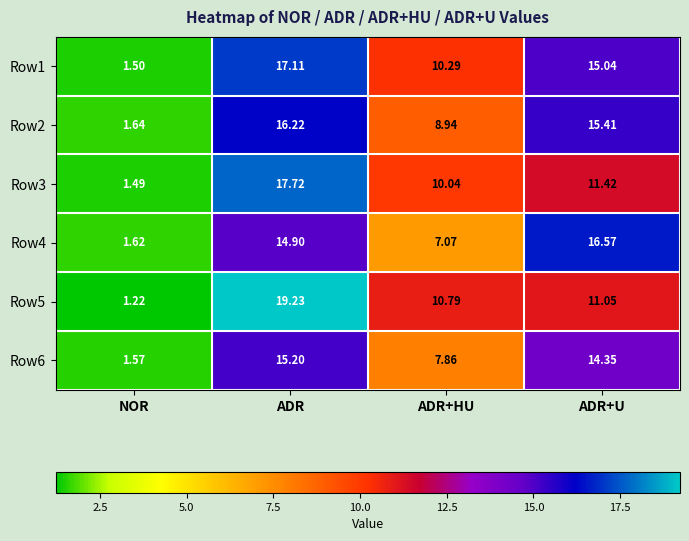

Is the value of Row4 at ADR+U greater than the value of Row5 at ADR+U?

Yes